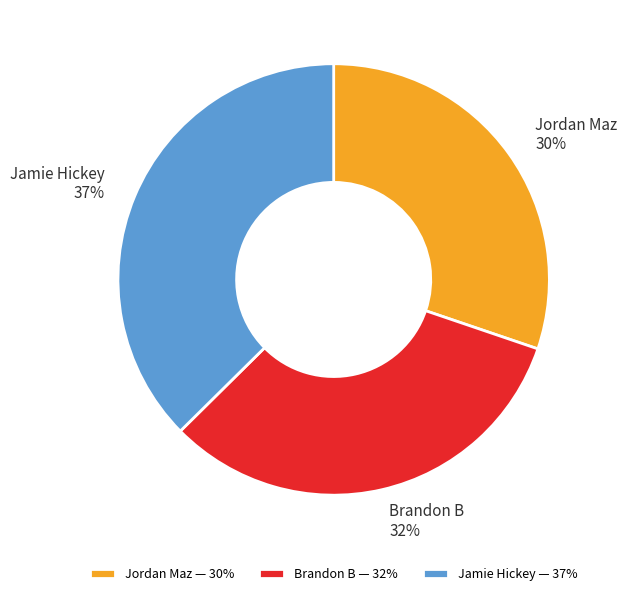

To the nearest percent, what is the average slice percentage?

33%